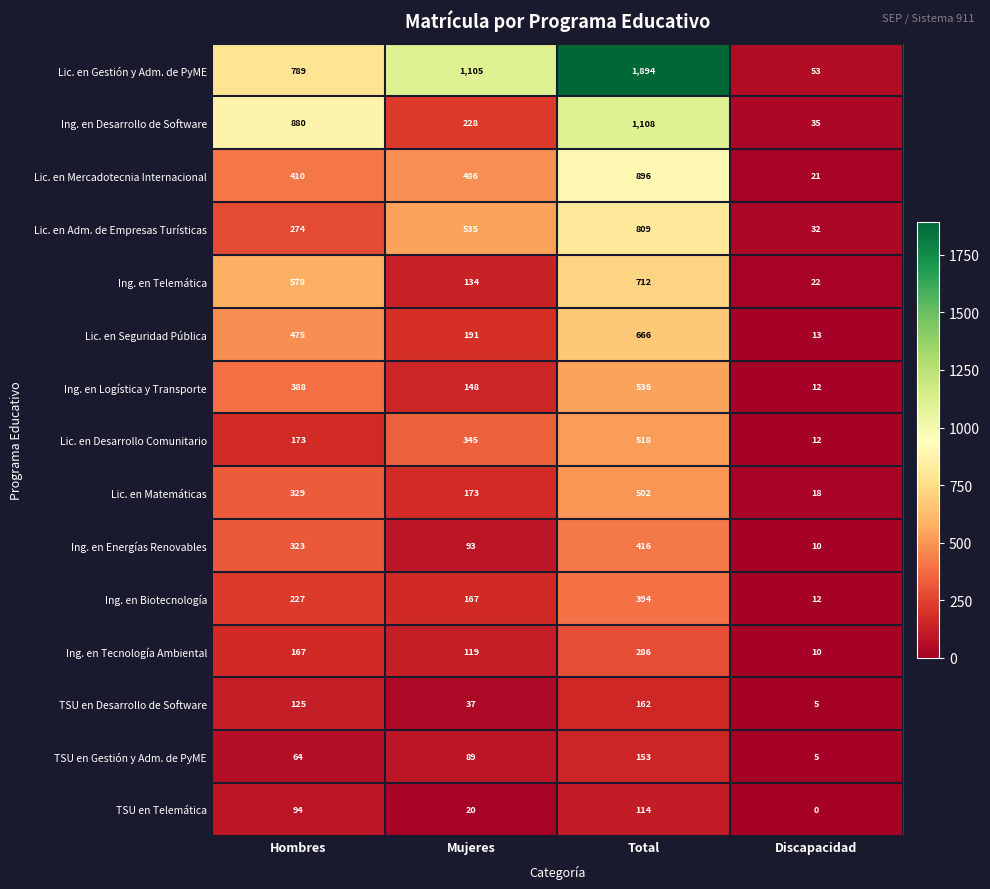

Where is TSU en Desarrollo de Software nearest to the value 83?

Hombres